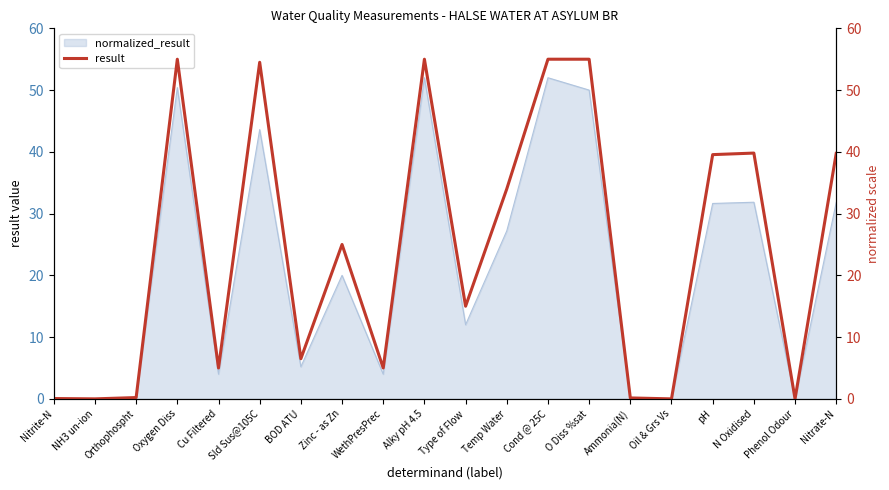

Does the chart have visible grid lines?

No